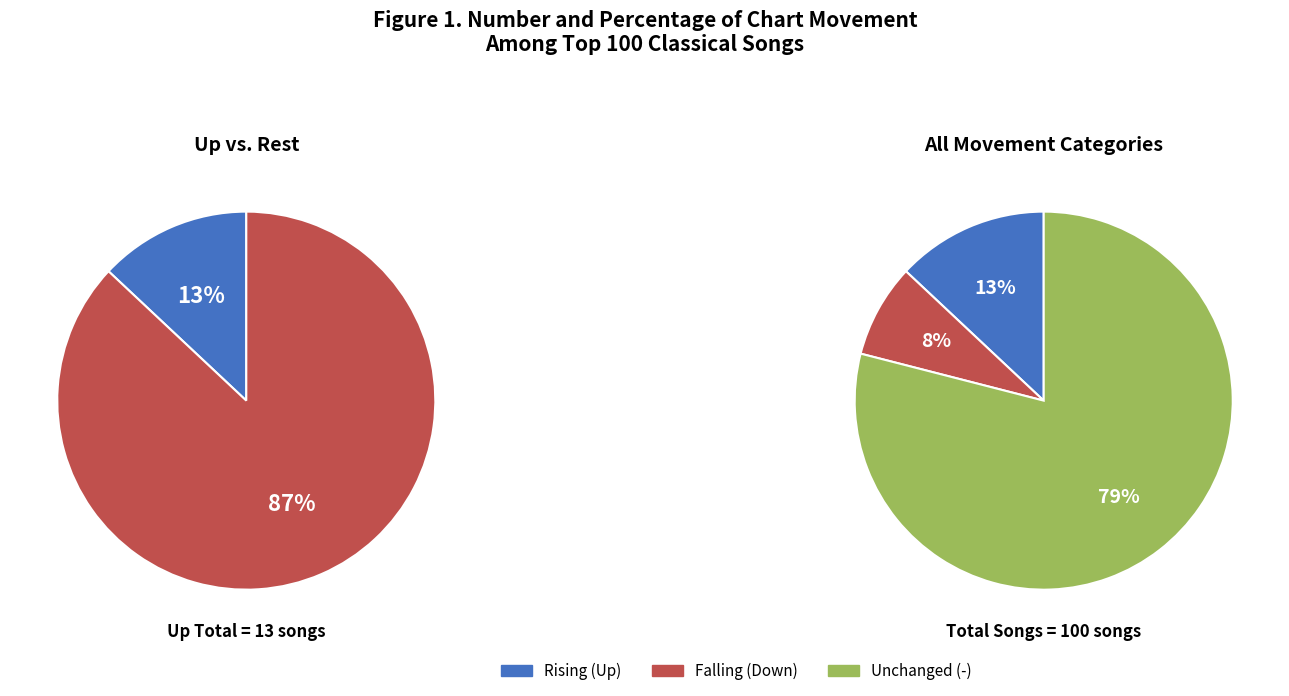

To the nearest percent, what is the combined percentage of down and up?

21%